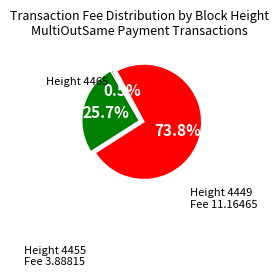

Count the number of slices in the pie.

3